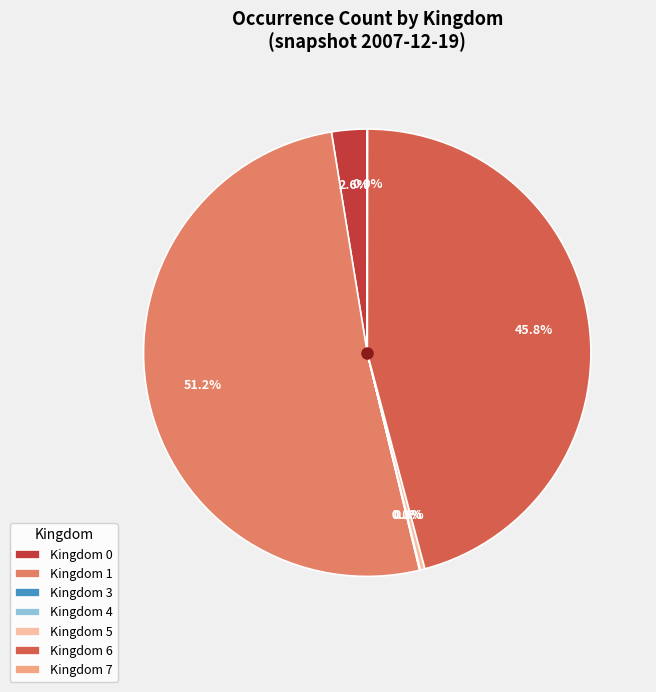

Is the sum of Kingdom 0 and Kingdom 5 greater than half?

No